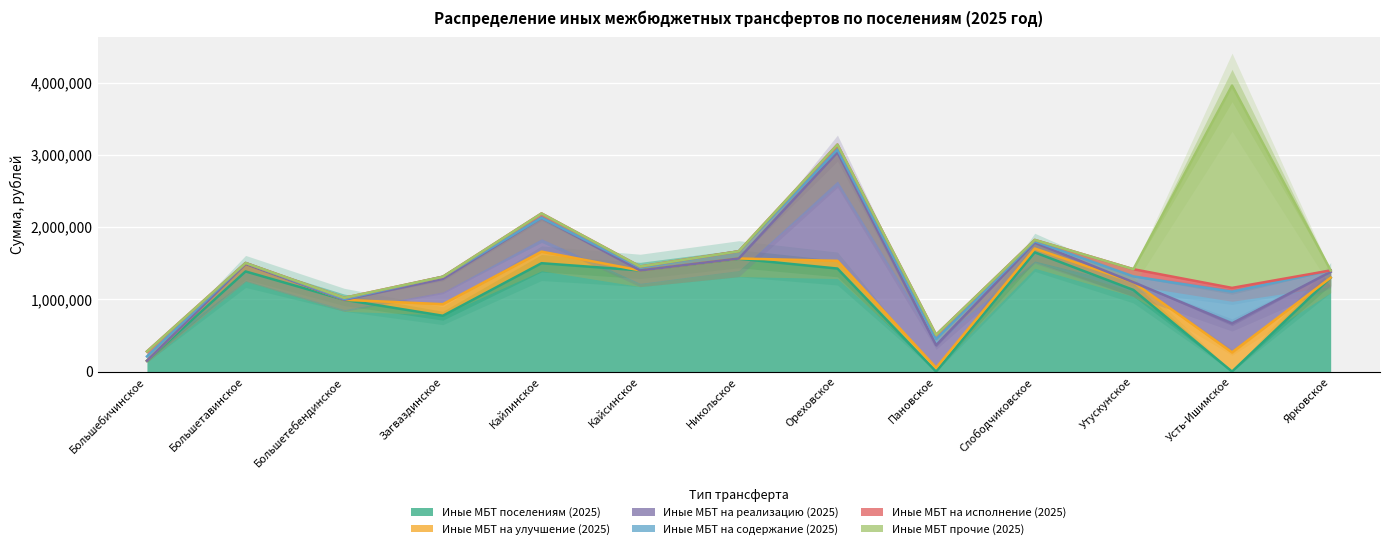

What is the average value of the Иные МБТ на исполнение (2025) series?

35429.8